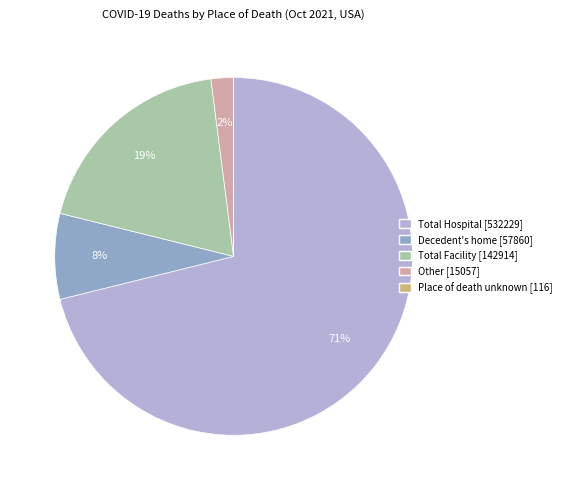

Is it true that Total Facility is 7% of the pie?

False